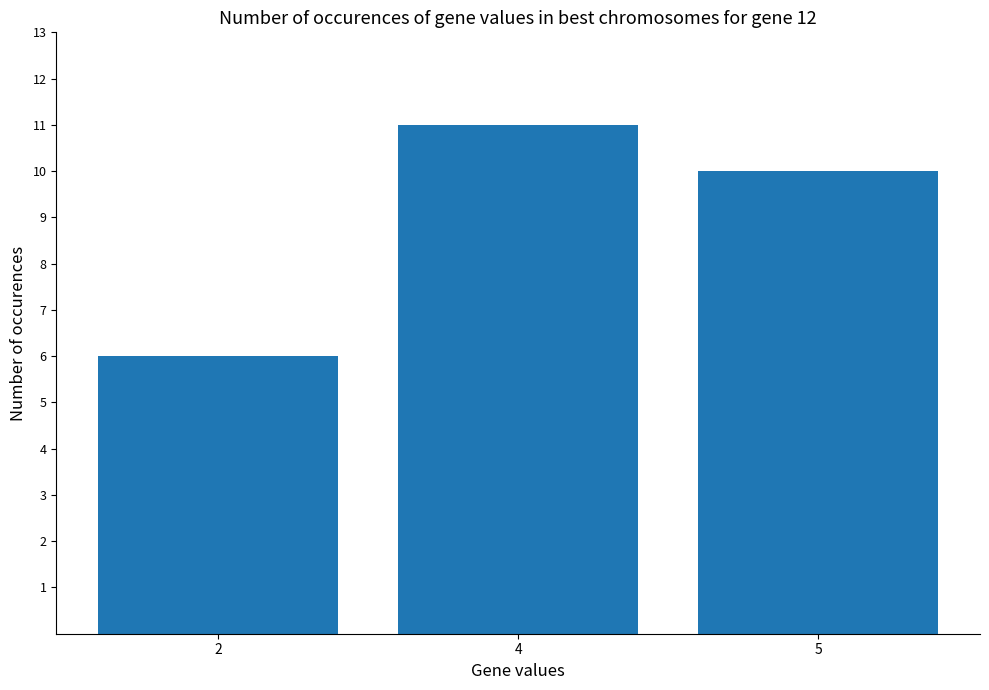

True or false: the data shows 6 at 2.

True